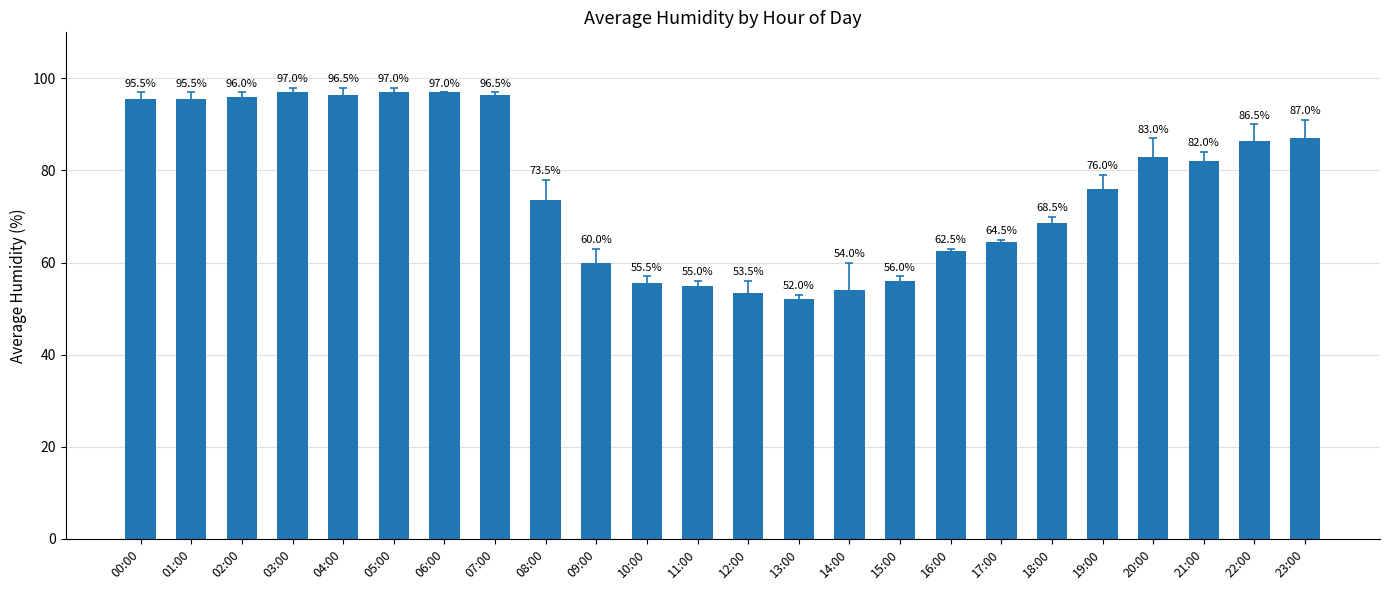

Reading left to right, extract all data points from this chart.

00:00=95.5	01:00=95.5	02:00=96.0	03:00=97.0	04:00=96.5	05:00=97.0	06:00=97.0	07:00=96.5	08:00=73.5	09:00=60.0	10:00=55.5	11:00=55.0	12:00=53.5	13:00=52.0	14:00=54.0	15:00=56.0	16:00=62.5	17:00=64.5	18:00=68.5	19:00=76.0	20:00=83.0	21:00=82.0	22:00=86.5	23:00=87.0